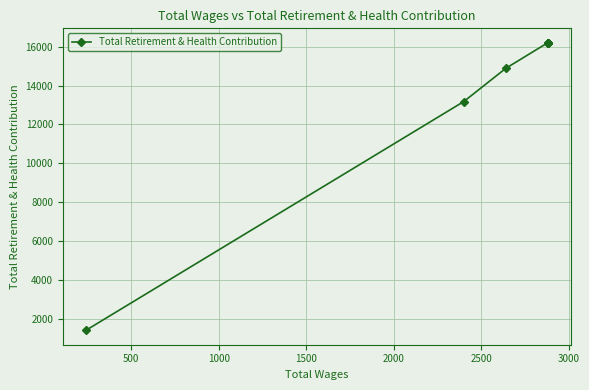

What is the difference between the maximum and minimum values?

14780